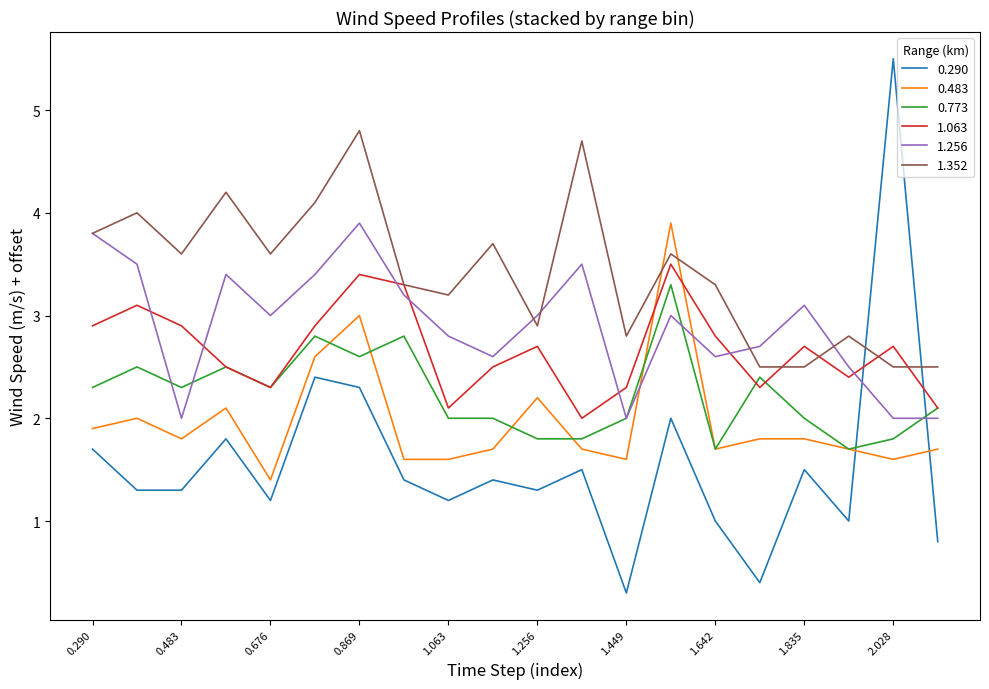

How many lines are shown in the chart?

6